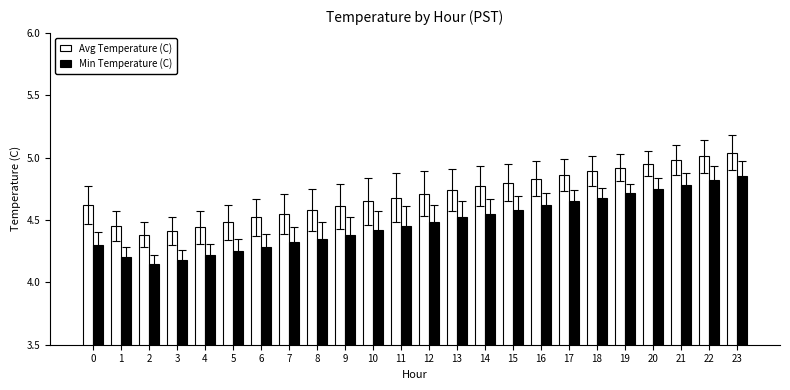

What is the sum of all Min Temperature (C) values?

107.5